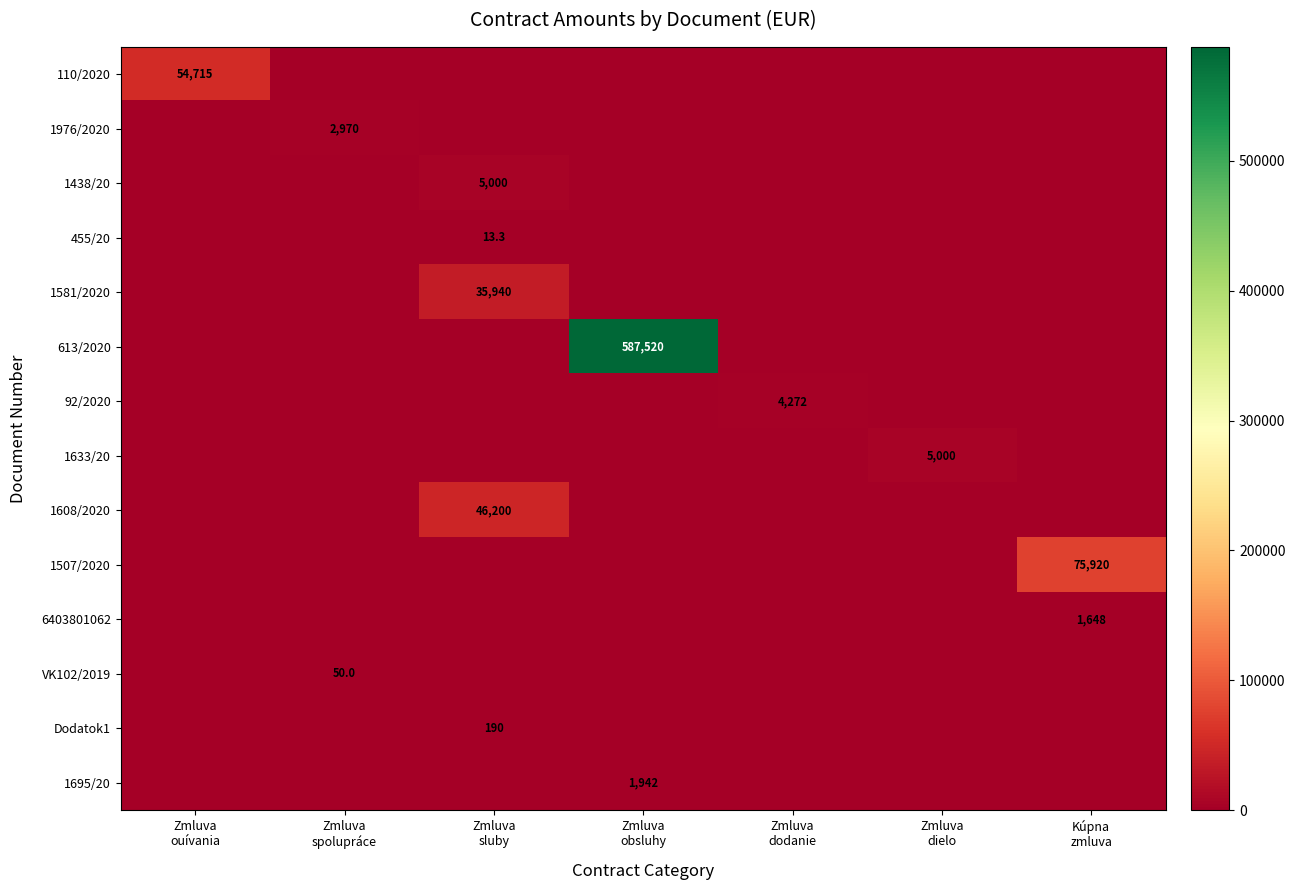

Between Zmluva
spolupráce and Zmluva
ouívania, which is larger?

Zmluva
ouívania